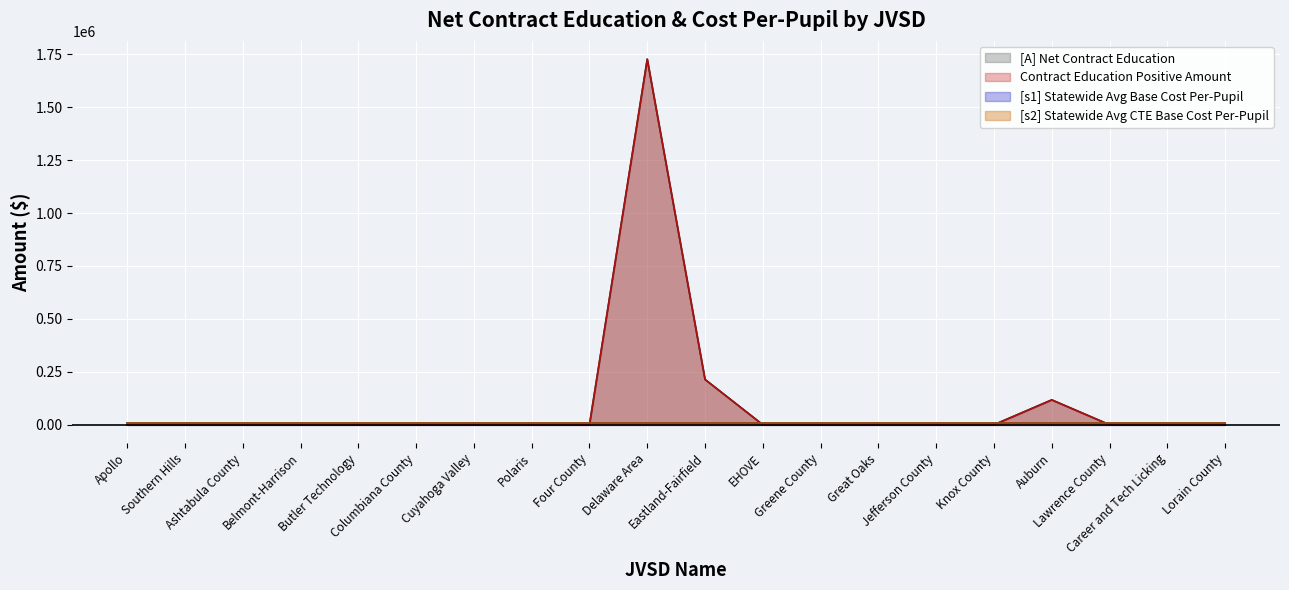

What position from the right is Polaris?

13